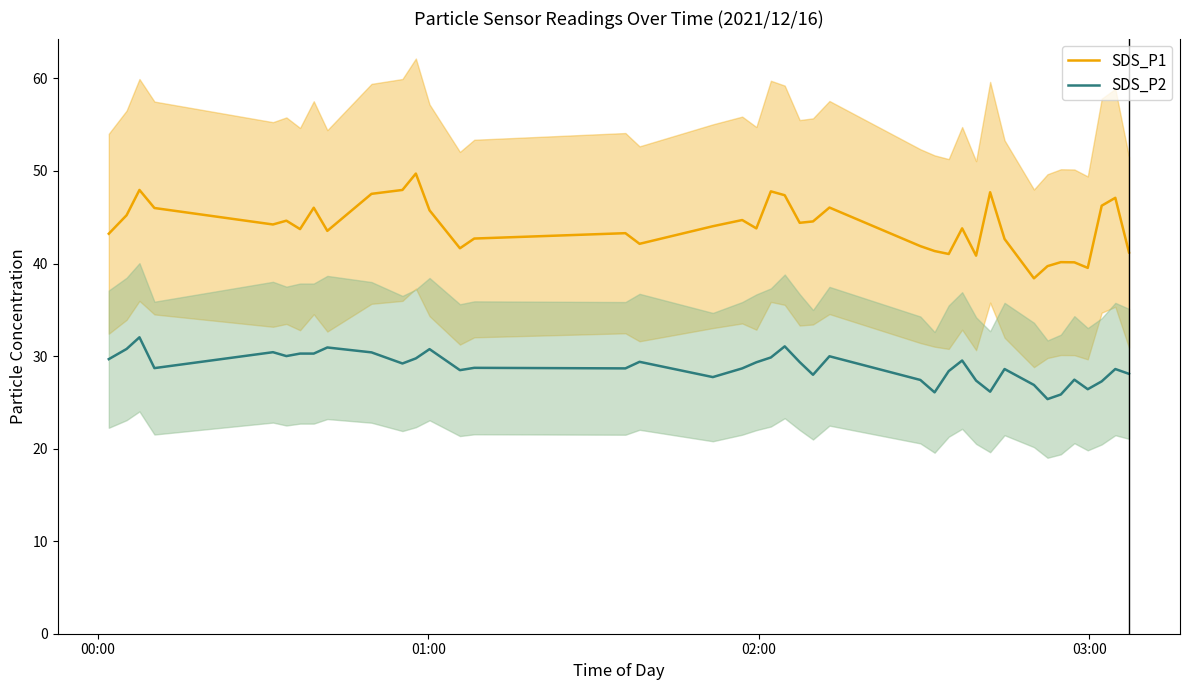

At how many categories does at least one series exceed 35?

40